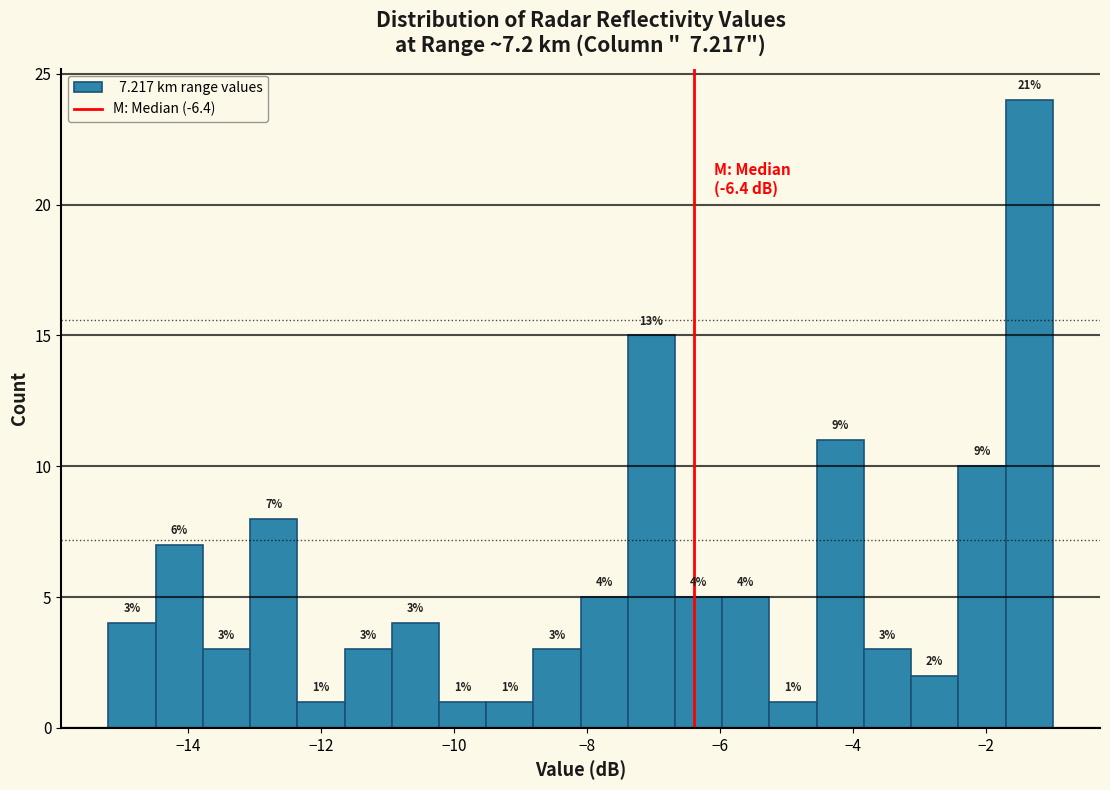

Around what value on the x-axis is the tallest bar? Give the approximate position of its centre, as read against the axis.

-1.4